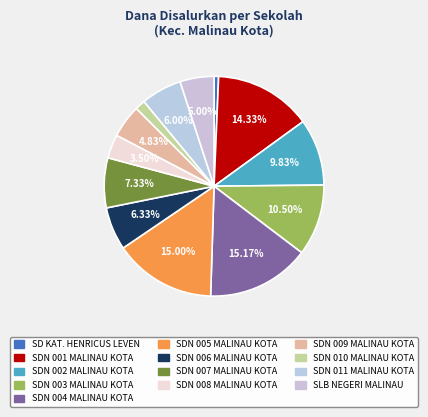

To the nearest percent, what is the average slice percentage?

8%